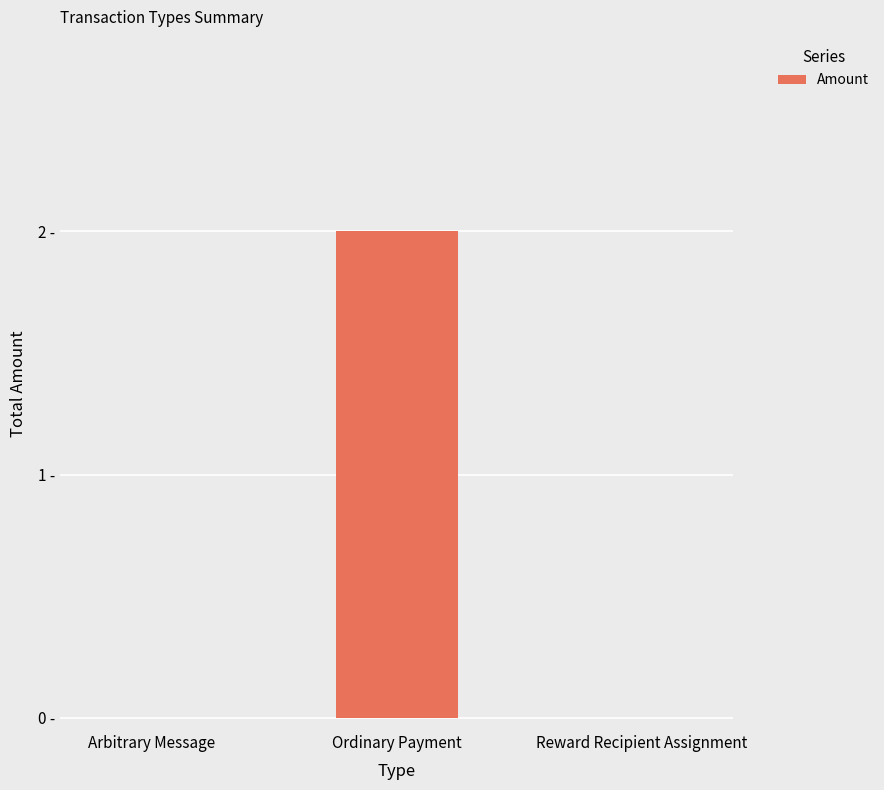

How many positive values are there?

1